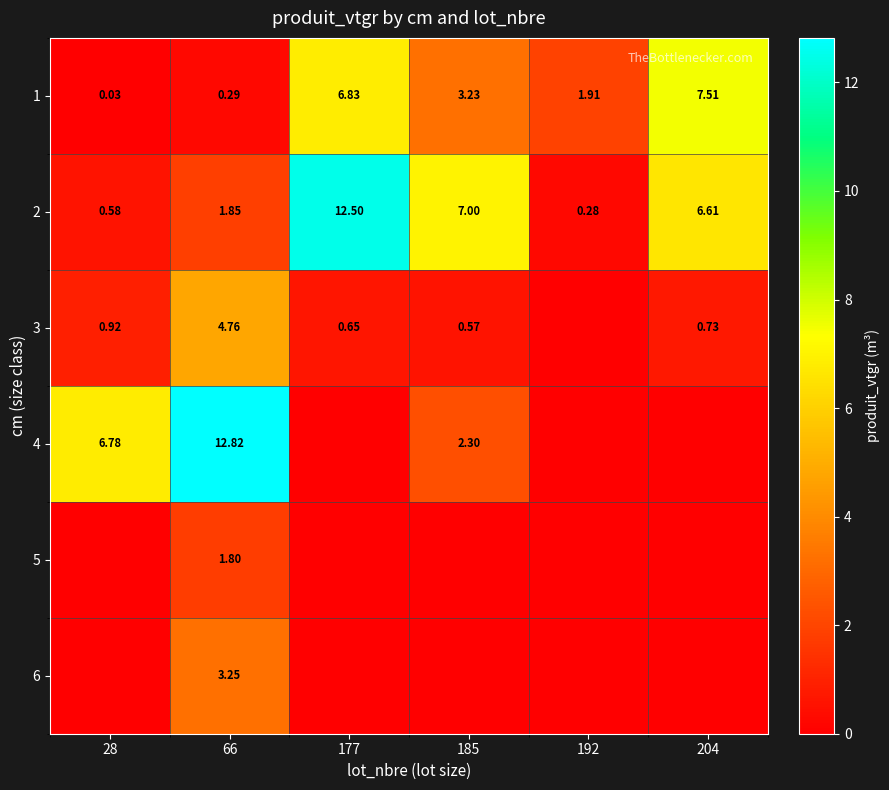

The 2 series shows 7.0 at 185. True or false?

True